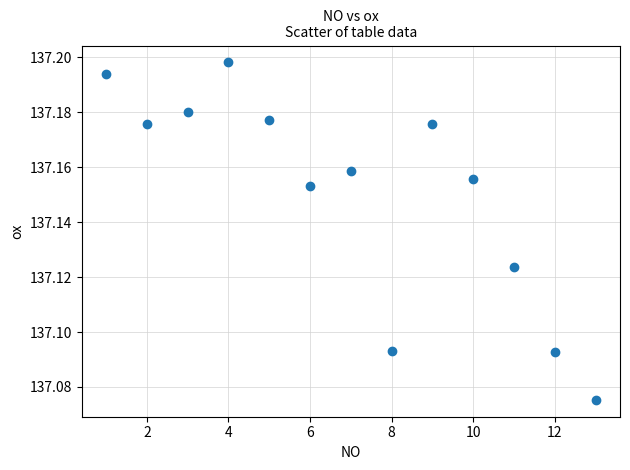

What is the range of X values (max minus min)?

12.0